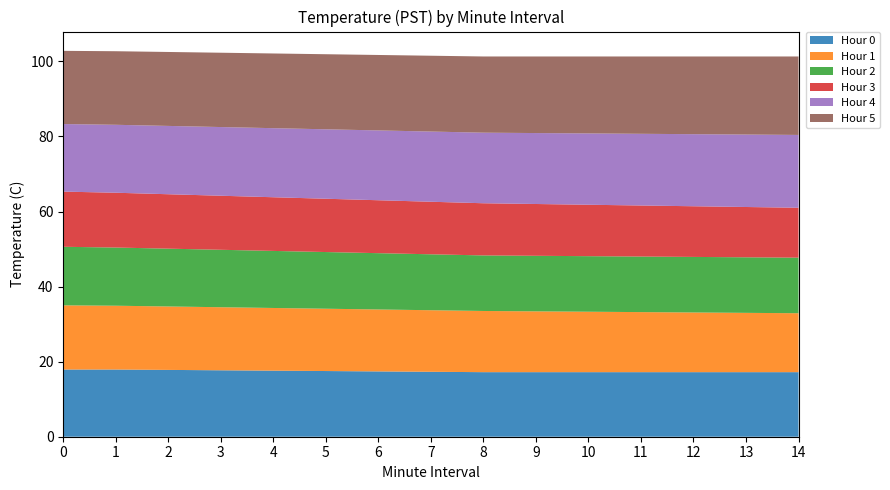

Reading right to left, transcribe all the data shown in this chart.

Hour 0: 17.2	17.2	17.2	17.2	17.2	17.2	17.2	17.3	17.4	17.5	17.6	17.7	17.8	17.9	17.9
Hour 1: 15.7	15.8	15.9	16.0	16.1	16.2	16.3	16.4	16.5	16.6	16.7	16.8	16.9	17.0	17.1
Hour 2: 14.8	14.8	14.8	14.8	14.8	14.8	14.8	14.9	15.0	15.1	15.2	15.3	15.4	15.5	15.6
Hour 3: 13.3	13.4	13.5	13.6	13.7	13.8	13.9	14.0	14.1	14.2	14.3	14.4	14.5	14.6	14.7
Hour 4: 19.4	19.3	19.2	19.1	19.0	18.9	18.8	18.7	18.6	18.5	18.4	18.3	18.2	18.1	18.0
Hour 5: 20.9	20.8	20.7	20.6	20.5	20.4	20.3	20.2	20.1	20.0	19.9	19.8	19.7	19.6	19.5